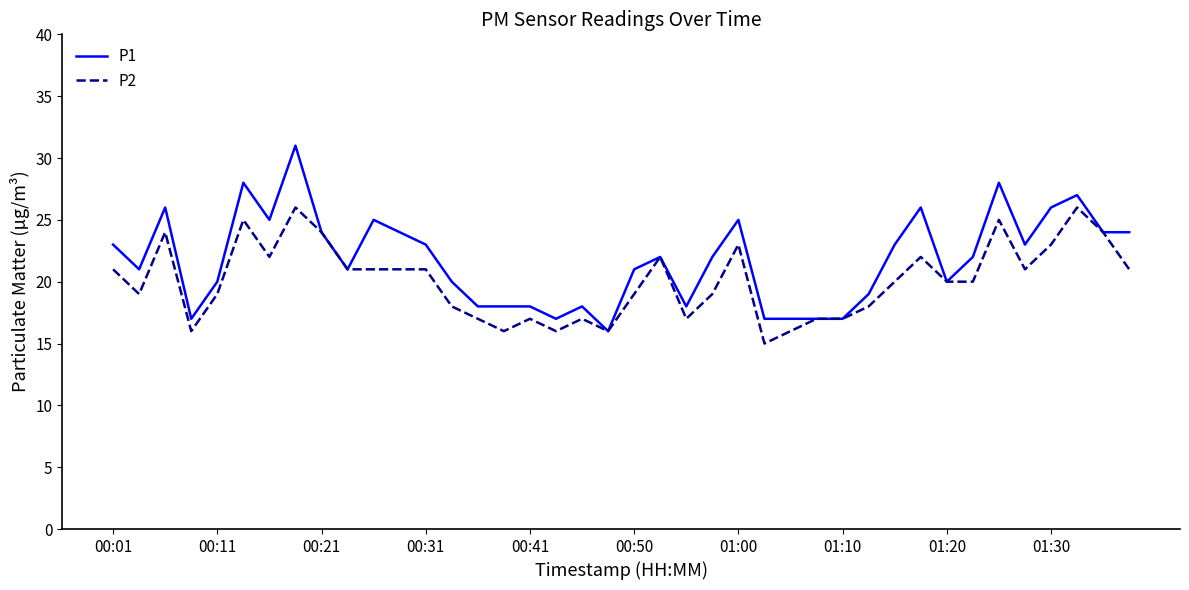

Rank the series by their average value, from highest to lowest.

P1, P2